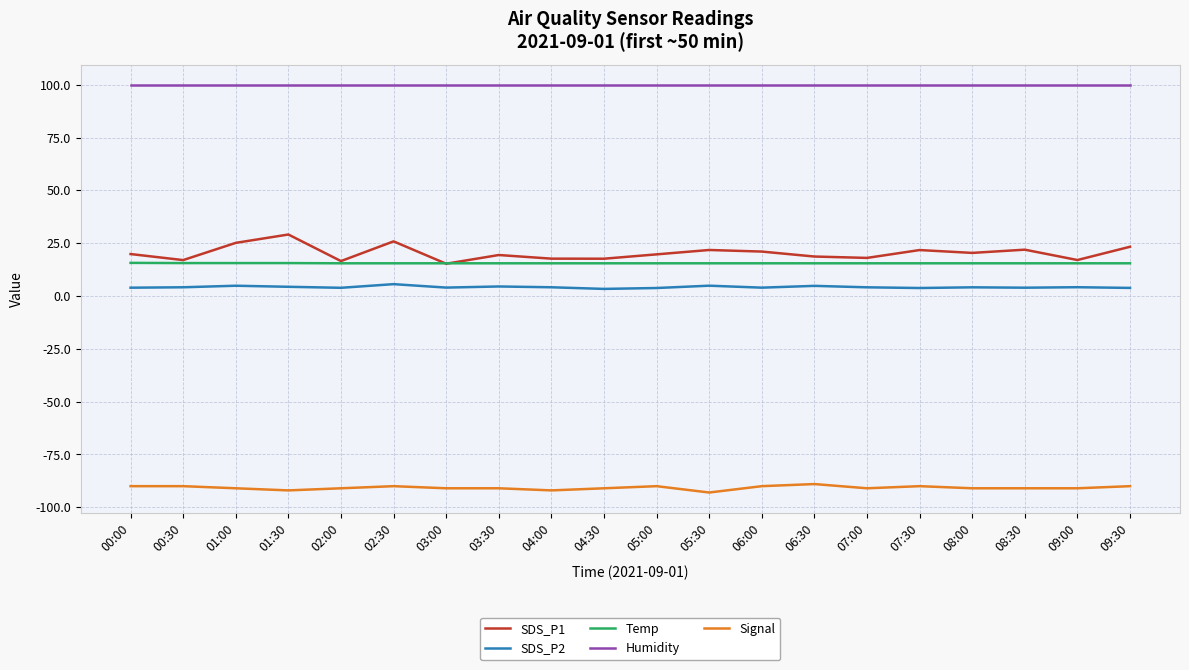

Which series has the largest total across all categories?

Humidity